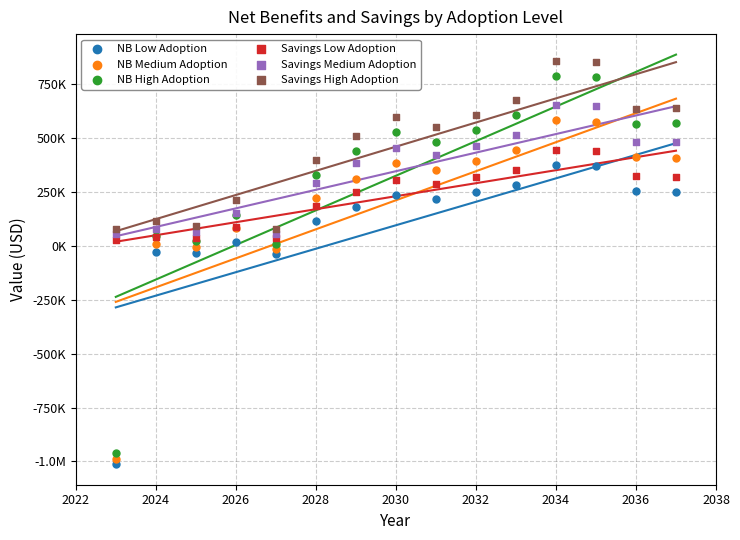

What are all the series names shown in the legend?

NB Low Adoption, NB Medium Adoption, NB High Adoption, Savings Low Adoption, Savings Medium Adoption, Savings High Adoption